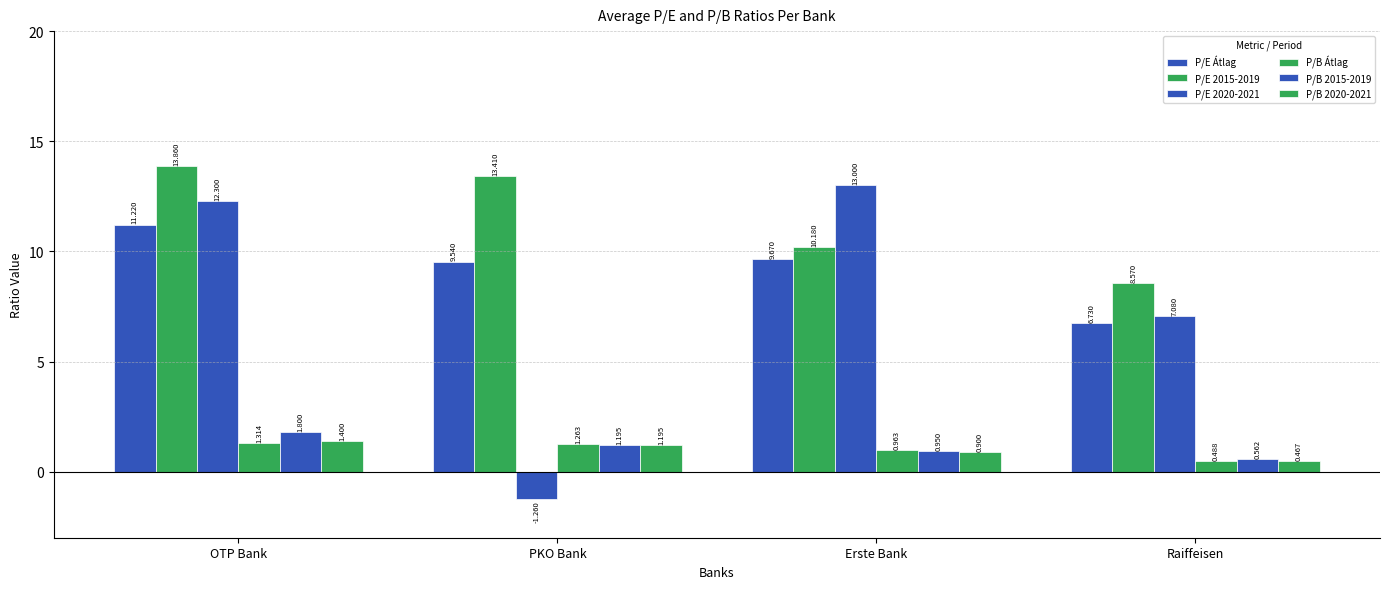

Reading left to right, what are all the values shown in this chart?

P/E Átlag: 11.2	9.5	9.7	6.7
P/E 2015-2019: 13.9	13.4	10.2	8.6
P/E 2020-2021: 12.3	-1.3	13.0	7.1
P/B Átlag: 1.3	1.3	1.0	0.5
P/B 2015-2019: 1.8	1.2	0.9	0.6
P/B 2020-2021: 1.4	1.2	0.9	0.5